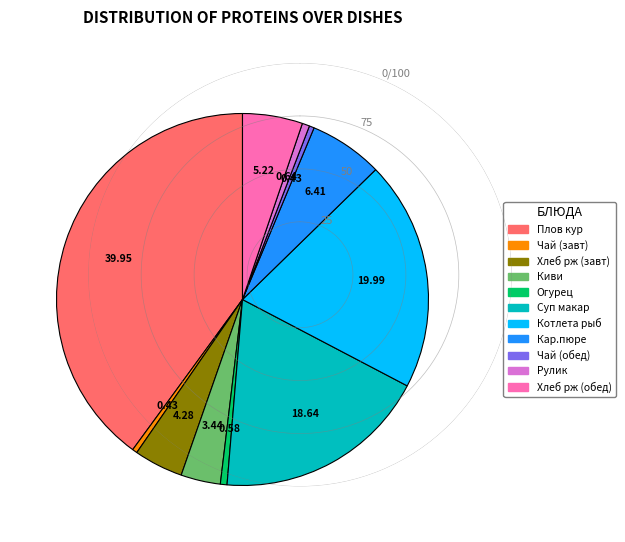

How many segments does this pie chart have?

11